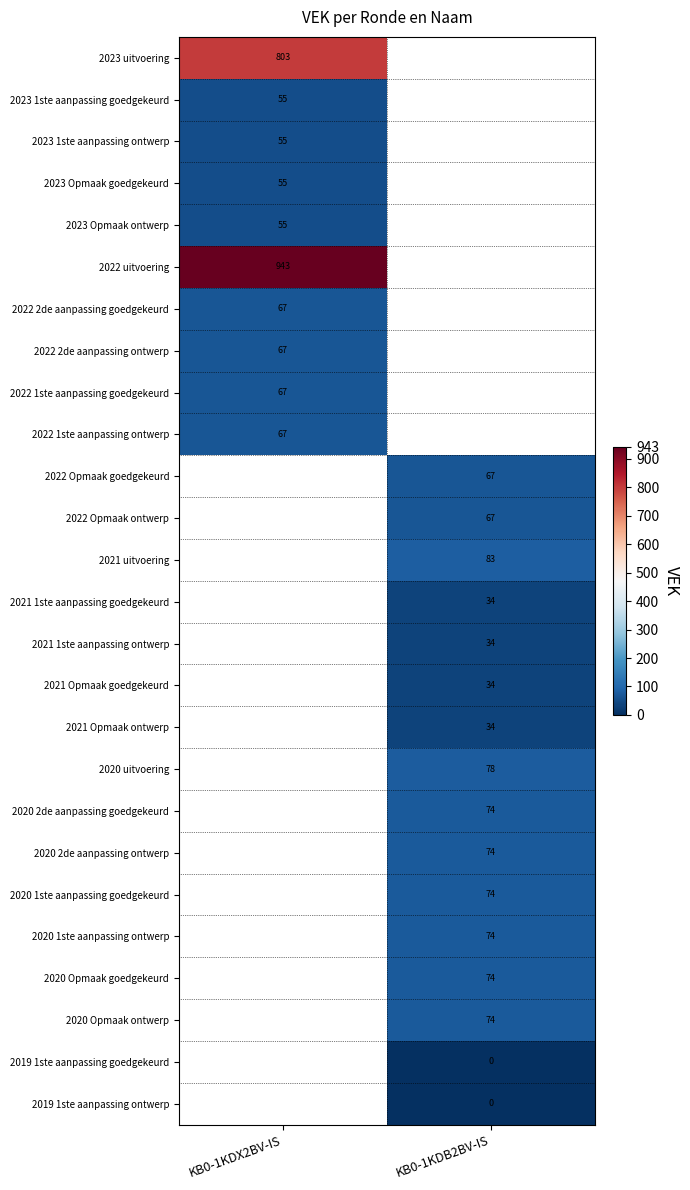

The 2020 1ste aanpassing ontwerp series shows 120.8 at KB0-1KDB2BV-IS. True or false?

False